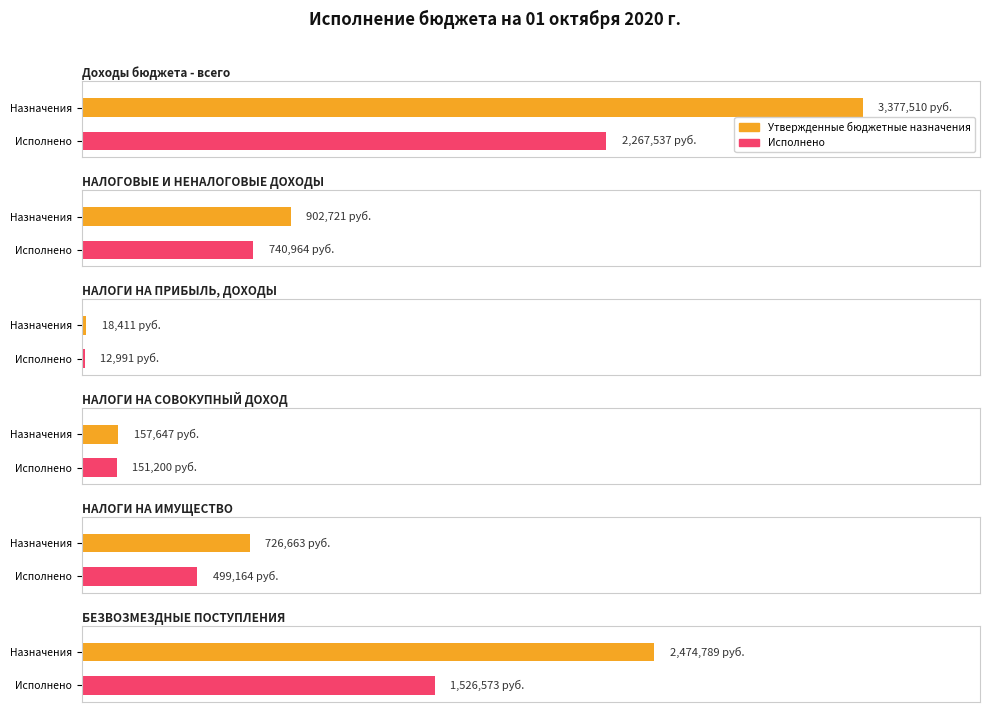

Reading right to left, transcribe all the data shown in this chart.

Утвержденные бюджетные назначения: 2474789.0	726663.0	157647.0	18411.0	902721.0	3377510.0
Исполнено: 1526573.0	499163.5	151200.0	12990.7	740964.2	2267537.2